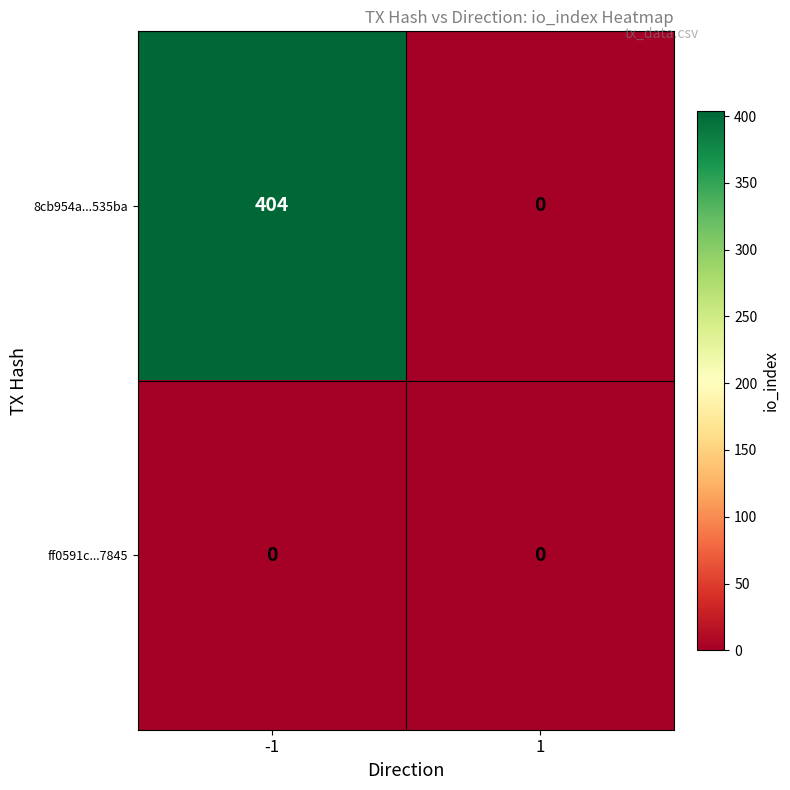

What is the spread (max minus min) of values at -1?

404